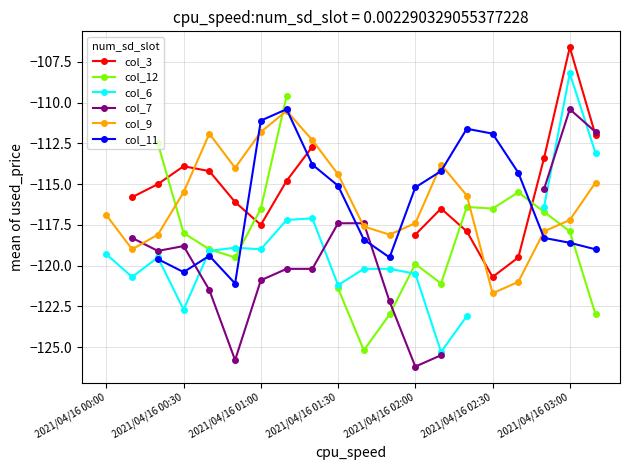

Which series has the largest total across all categories?

col_9